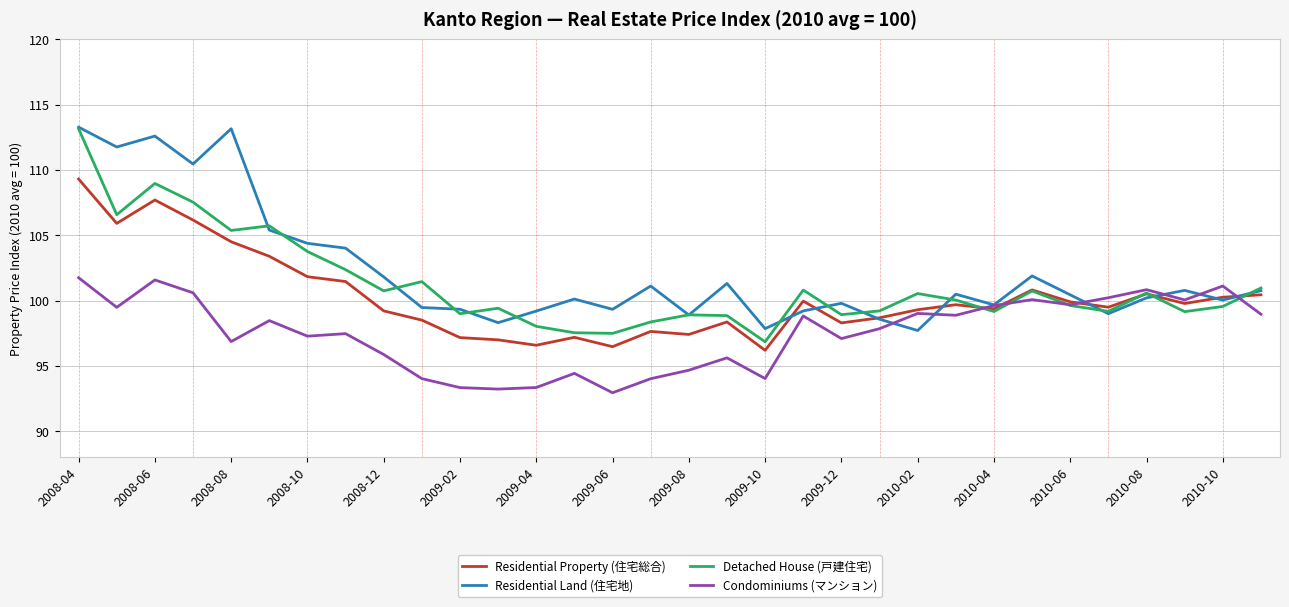

What is the greatest value displayed?

113.3